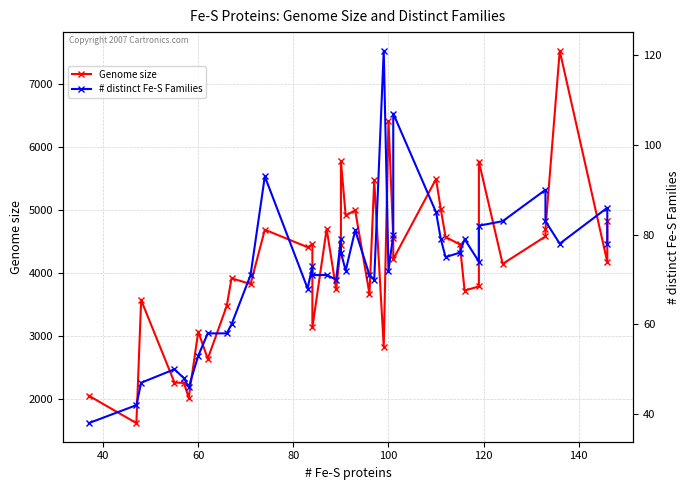

List the series in order of their peak value, highest first.

Genome size, # distinct Fe-S Families